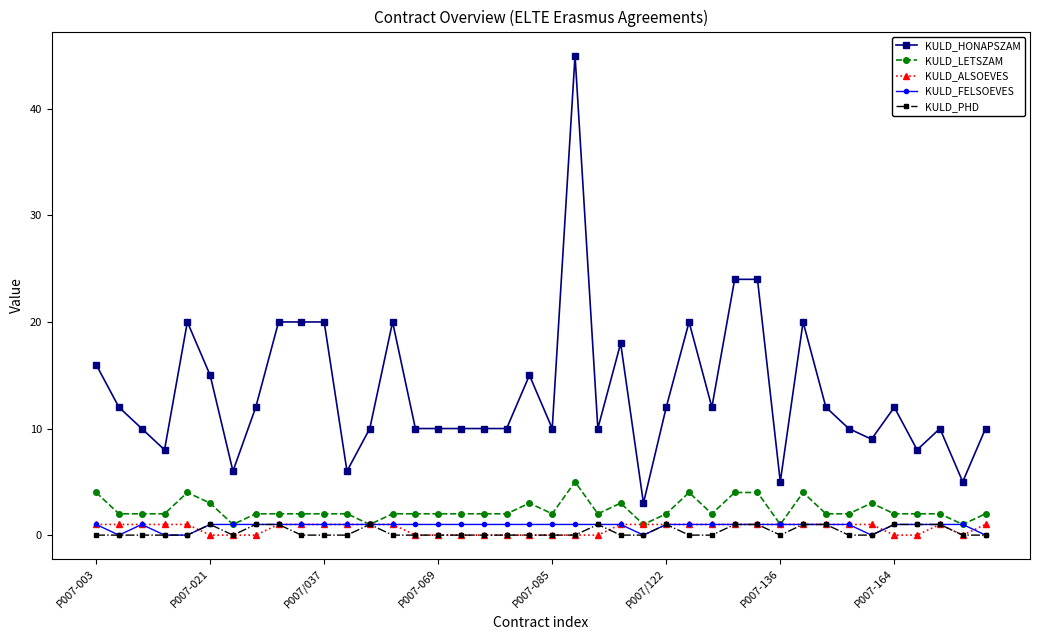

True or false: KULD_ALSOEVES and KULD_HONAPSZAM intersect in this chart.

False